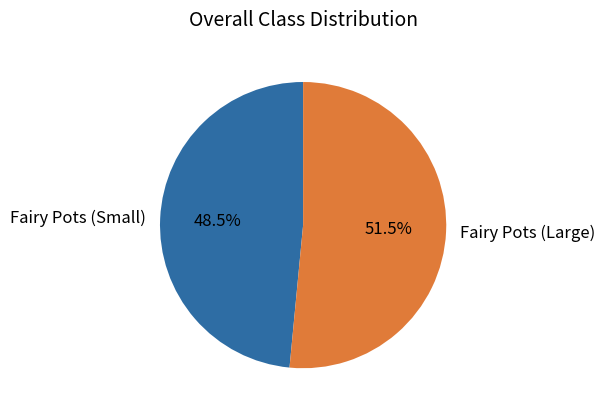

How many slices are in this pie chart?

2